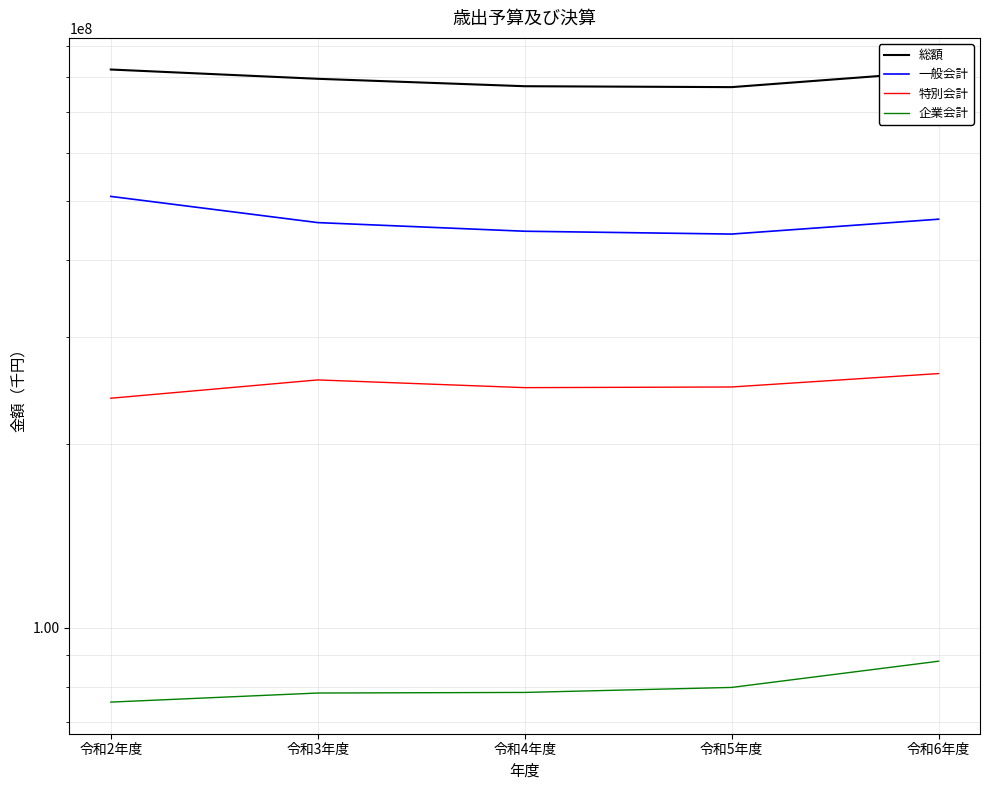

Does the chart have visible grid lines?

Yes